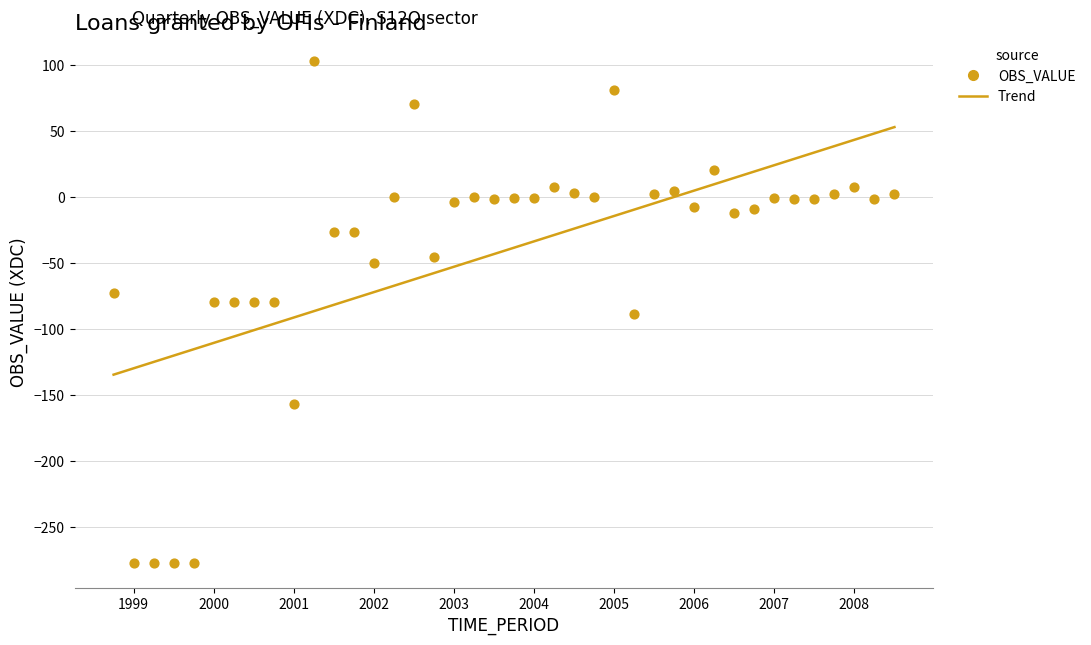

Which series reaches the minimum Y coordinate?

OBS_VALUE